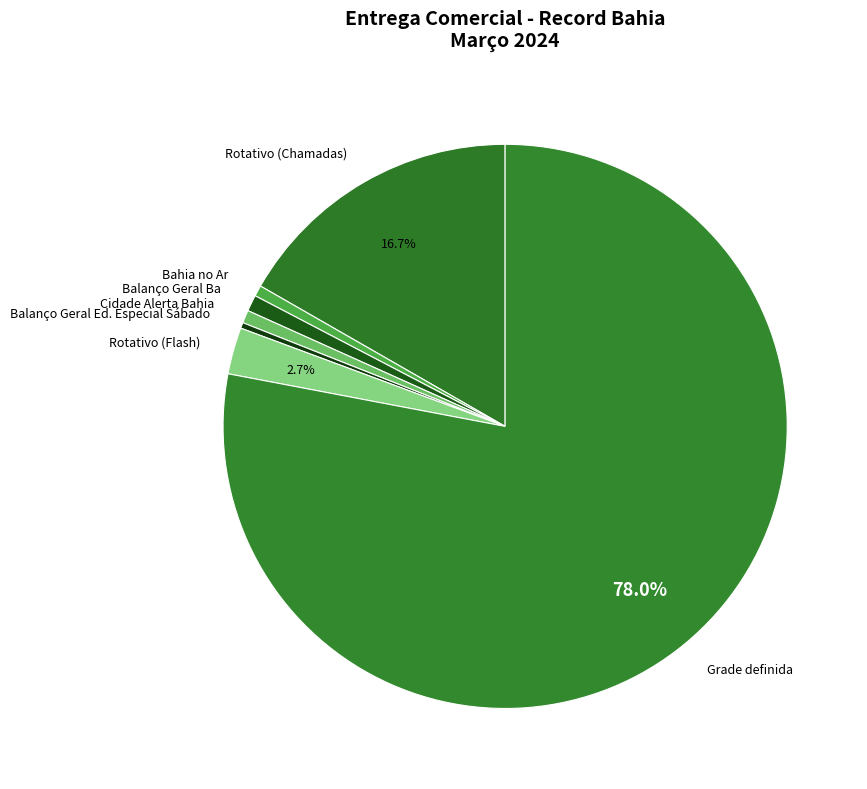

Approximately how many times larger is the value at Balanço Geral Ed. Especial Sábado compared to Balanço Geral Ba?

0.4